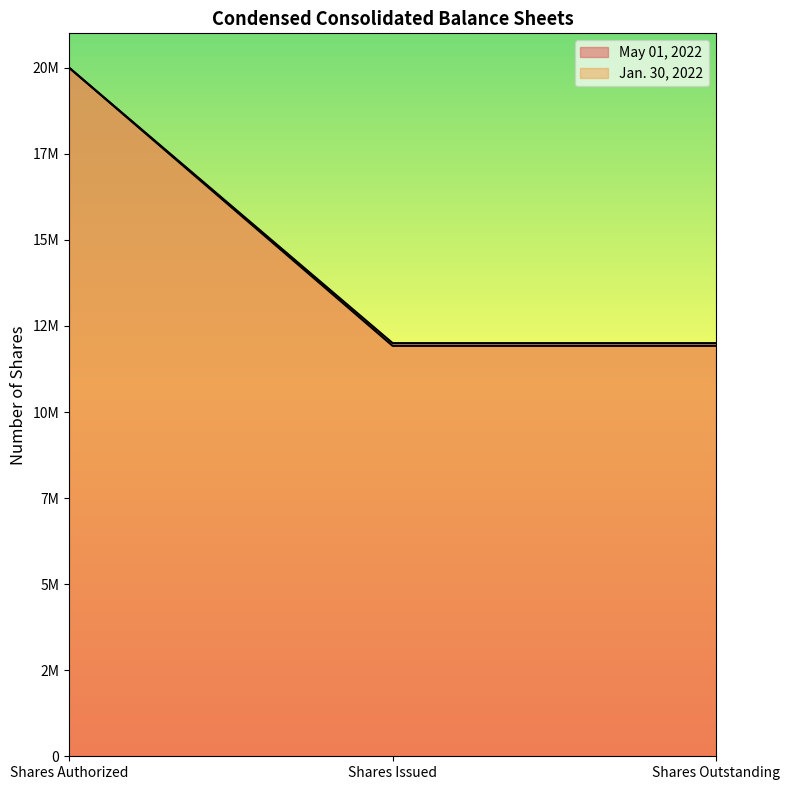

What is the minimum value for Jan. 30, 2022?

11922000